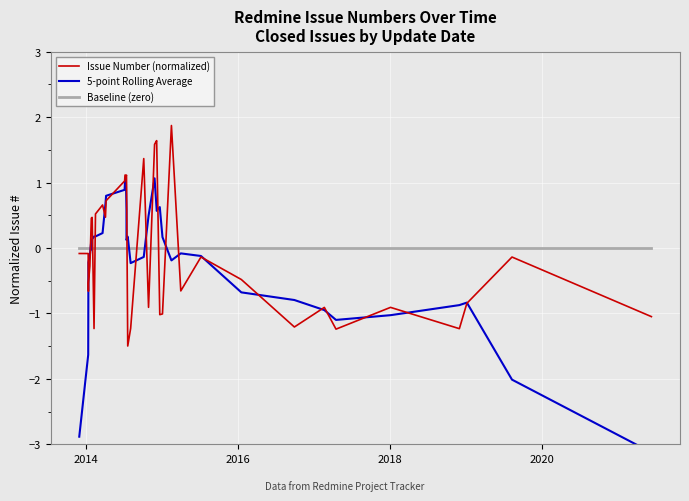

At how many categories does at least one series exceed 0?

22